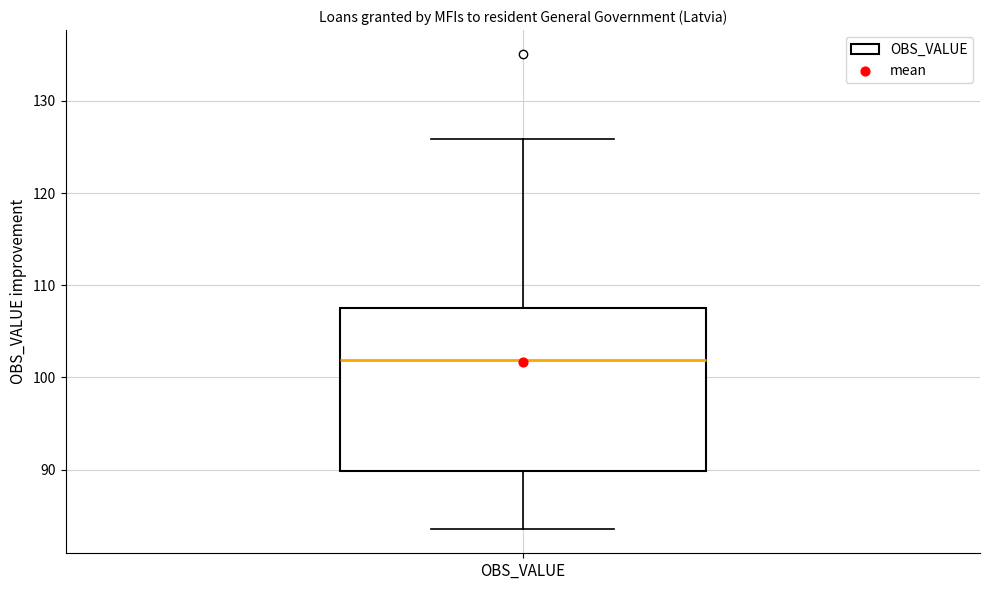

Transcribe this box plot: give where the median line is, the range the box spans, and where the two whiskers end, as read against the y-axis. The values are not printed on the chart, so give them approximately, as read against the axis.

median 102, box 90 to 108, whiskers 84 to 126